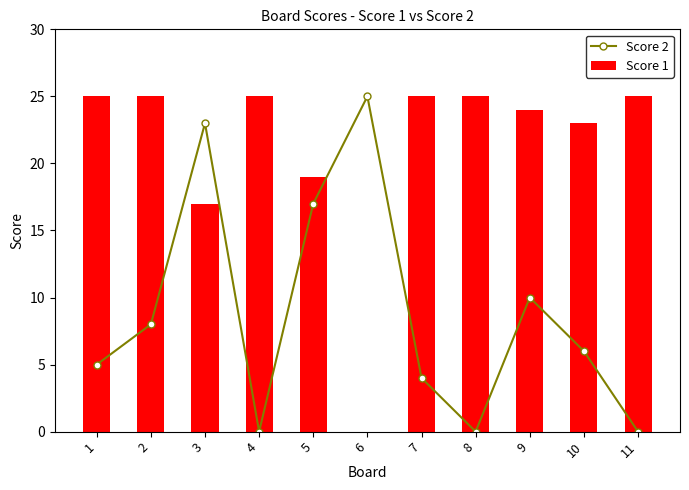

What is the difference between the Score 1 values at 2 and 9?

1